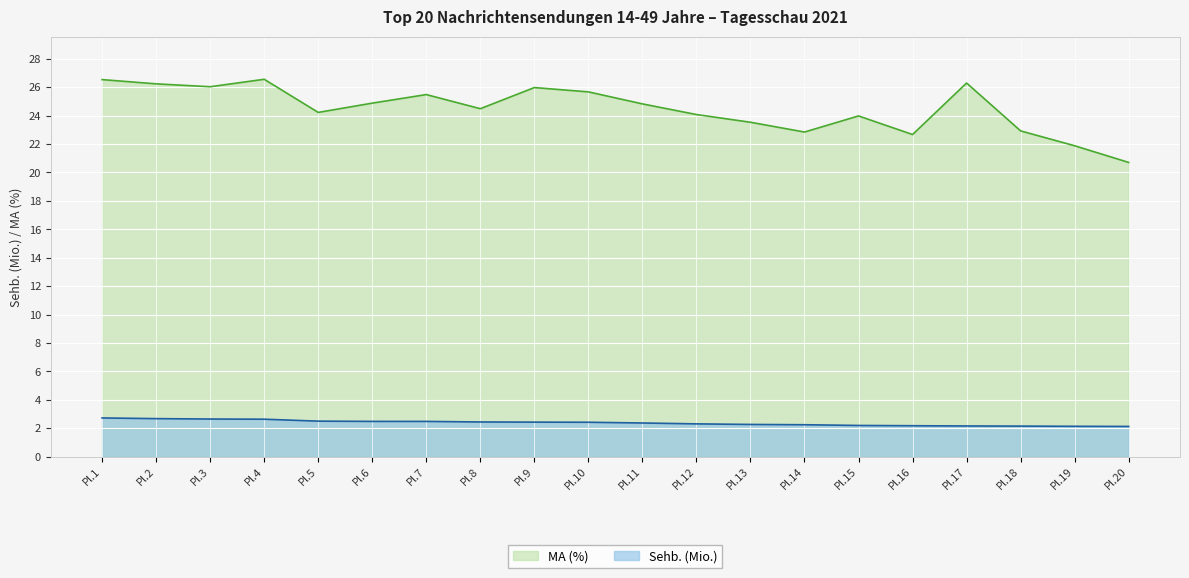

How many series are shown in this chart?

2